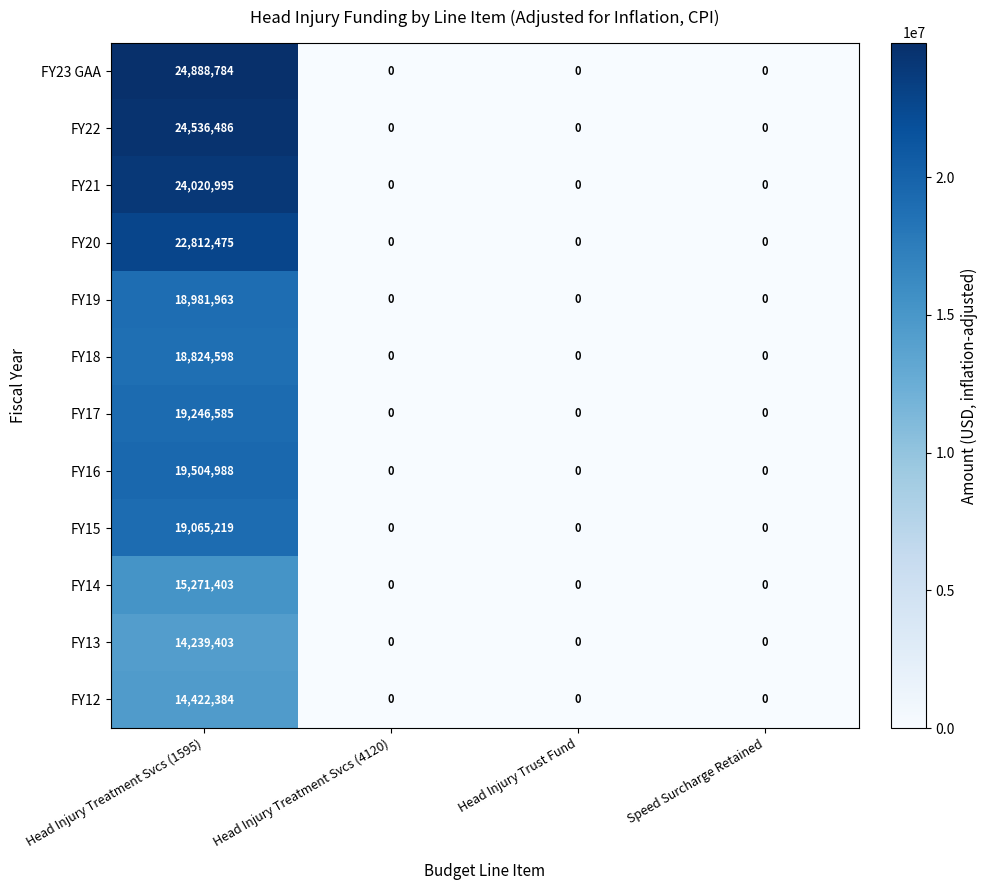

Which category has the highest value across all series?

Head Injury Treatment Svcs (1595)